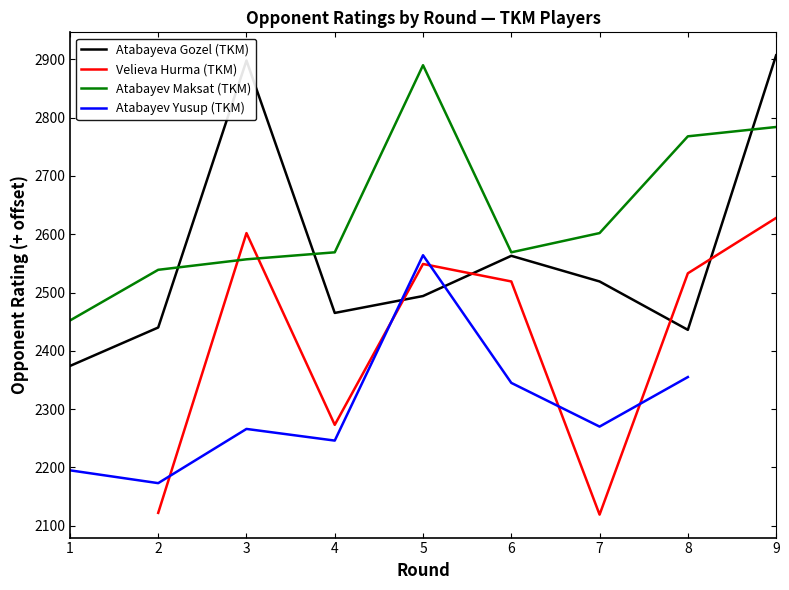

Where do Atabayeva Gozel (TKM) and Velieva Hurma (TKM) first cross each other?

4 and 5